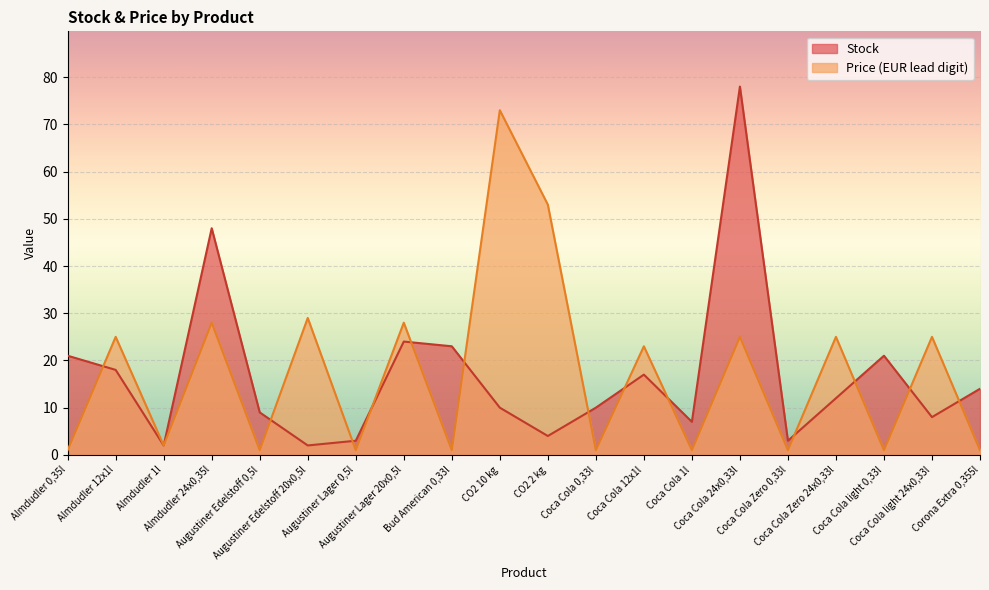

What is the average value of the Price series?

17